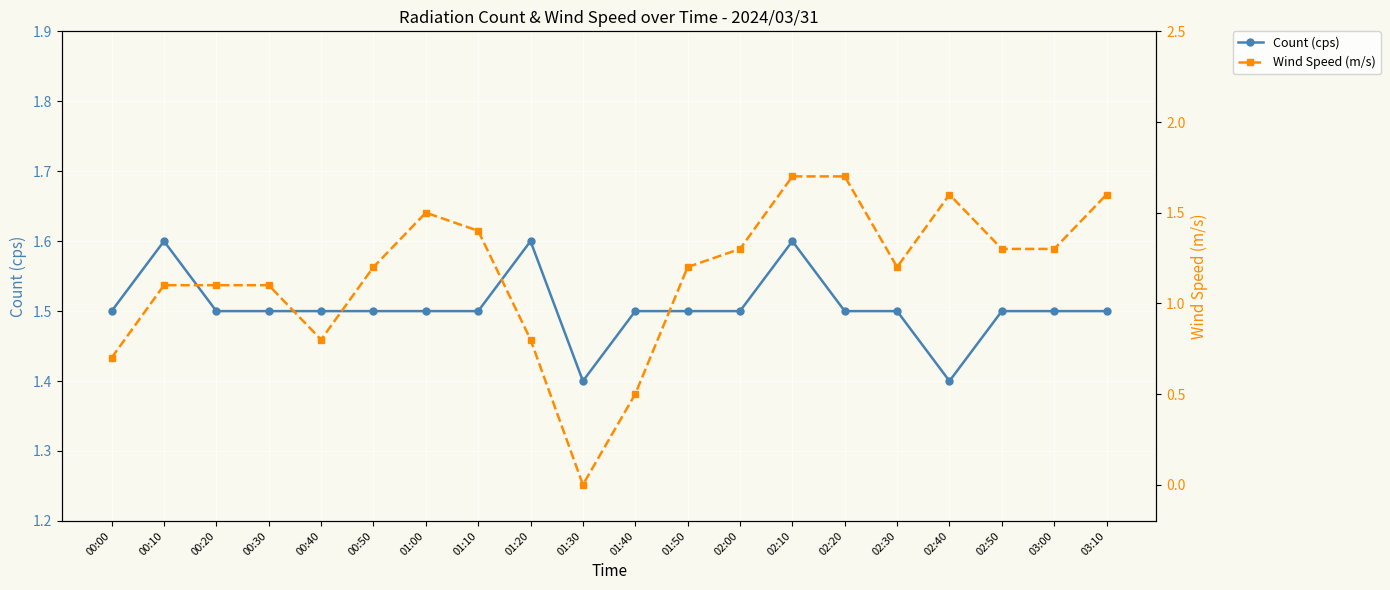

How many interior local peaks does the Count (cps) series have?

3